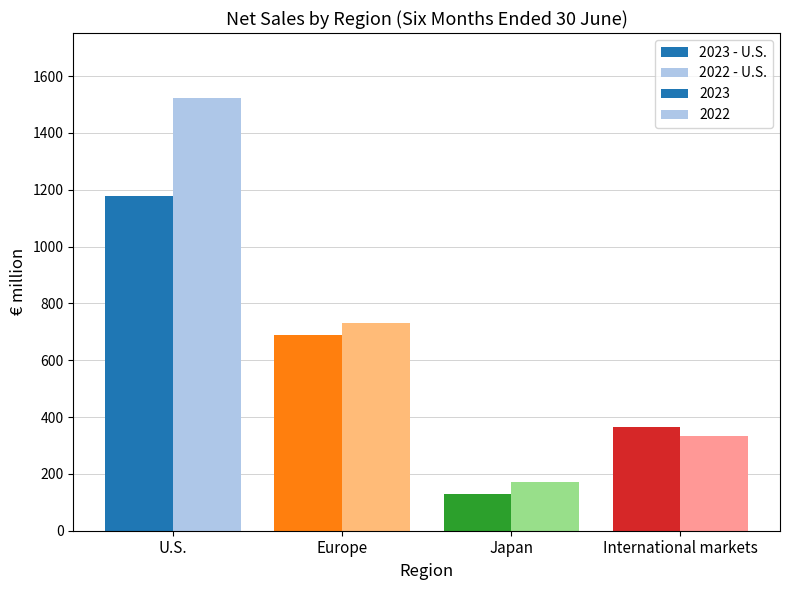

What is the maximum value shown in the chart?

1523